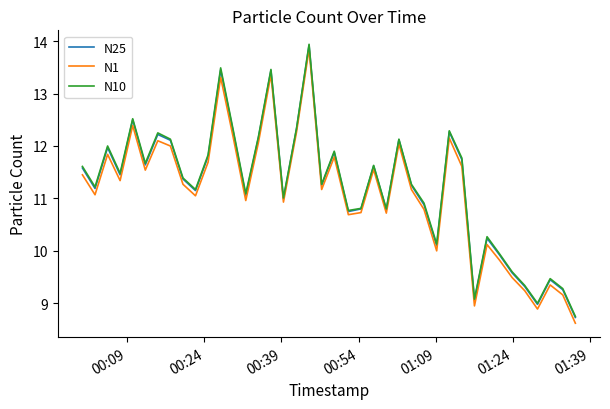

What is the sum of all N25 values?

448.6